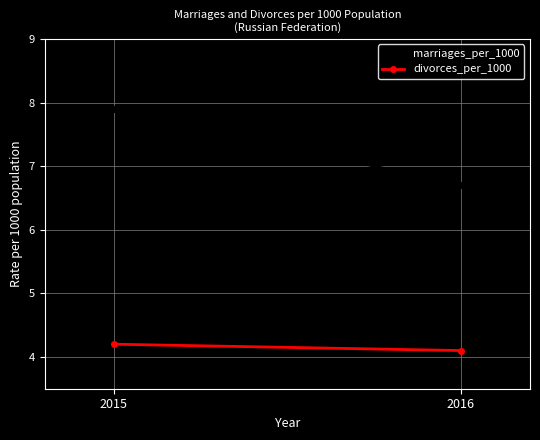

What is the difference between the divorces_per_1000 values at 2016 and 2015?

0.1